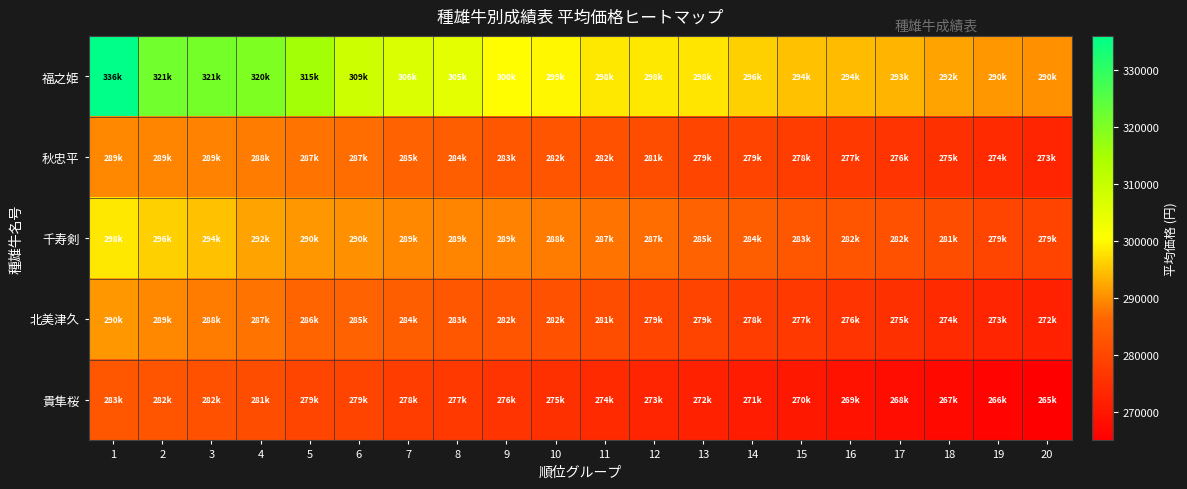

Reading left to right, extract all data points from this chart.

福之姫: 1=336050	2=321750	3=321200	4=320100	5=315700	6=309100	7=306900	8=305067	9=300300	10=299750	11=298354	12=298320	13=298100	14=296340	15=294800	16=294250	17=293700	18=292050	19=290928	20=290400
秋忠平: 1=289694	2=289300	3=289056	4=288550	5=287650	6=287100	7=285633	8=284900	9=283231	10=282700	11=282205	12=281325	13=279620	14=279400	15=278000	16=277000	17=276000	18=275000	19=274000	20=273000
千寿剣: 1=298354	2=296340	3=294800	4=292050	5=290928	6=290400	7=289694	8=289300	9=289056	10=288550	11=287650	12=287100	13=285633	14=284900	15=283231	16=282700	17=282205	18=281325	19=279620	20=279400
北美津久: 1=290928	2=289694	3=288550	4=287650	5=286000	6=285633	7=284900	8=283231	9=282700	10=282205	11=281325	12=279620	13=279400	14=278000	15=277000	16=276000	17=275000	18=274000	19=273000	20=272000
貴隼桜: 1=283231	2=282700	3=282205	4=281325	5=279620	6=279400	7=278000	8=277000	9=276000	10=275000	11=274000	12=273000	13=272000	14=271000	15=270000	16=269000	17=268000	18=267000	19=266000	20=265000